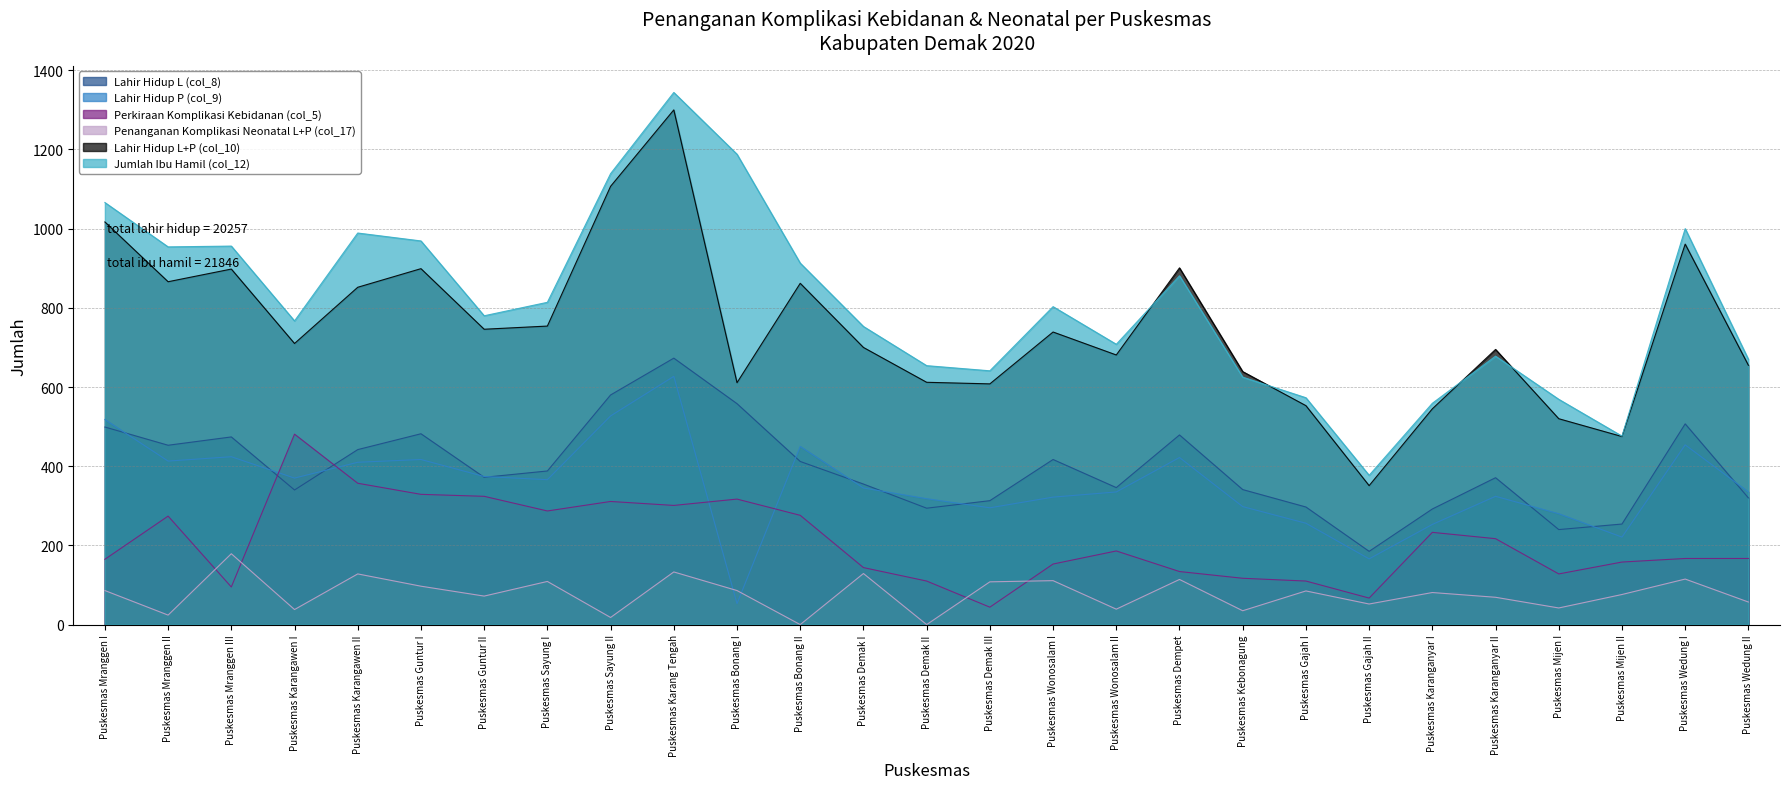

What is the approximate value of Lahir Hidup P (col_9) at Puskesmas Guntur I?

417